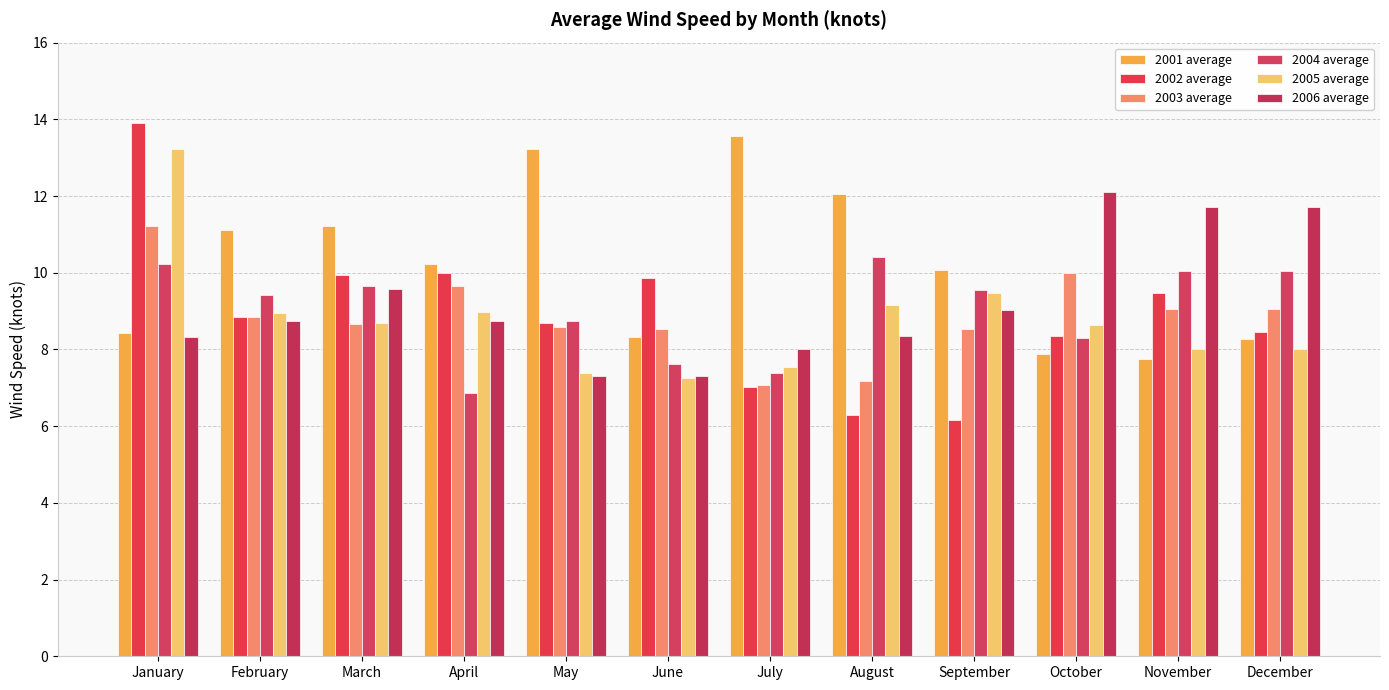

Reading right to left, transcribe all the data shown in this chart.

2001 average: December=8.3	November=7.7	October=7.9	September=10.1	August=12.1	July=13.6	June=8.3	May=13.2	April=10.2	March=11.2	February=11.1	January=8.4
2002 average: December=8.4	November=9.5	October=8.4	September=6.2	August=6.3	July=7.0	June=9.9	May=8.7	April=10.0	March=9.9	February=8.9	January=13.9
2003 average: December=9.1	November=9.1	October=10.0	September=8.5	August=7.2	July=7.1	June=8.5	May=8.6	April=9.6	March=8.7	February=8.9	January=11.2
2004 average: December=10.0	November=10.0	October=8.3	September=9.6	August=10.4	July=7.4	June=7.6	May=8.7	April=6.9	March=9.6	February=9.4	January=10.2
2005 average: December=8.0	November=8.0	October=8.6	September=9.5	August=9.2	July=7.5	June=7.3	May=7.4	April=9.0	March=8.7	February=8.9	January=13.2
2006 average: December=11.7	November=11.7	October=12.1	September=9.0	August=8.4	July=8.0	June=7.3	May=7.3	April=8.7	March=9.6	February=8.7	January=8.3